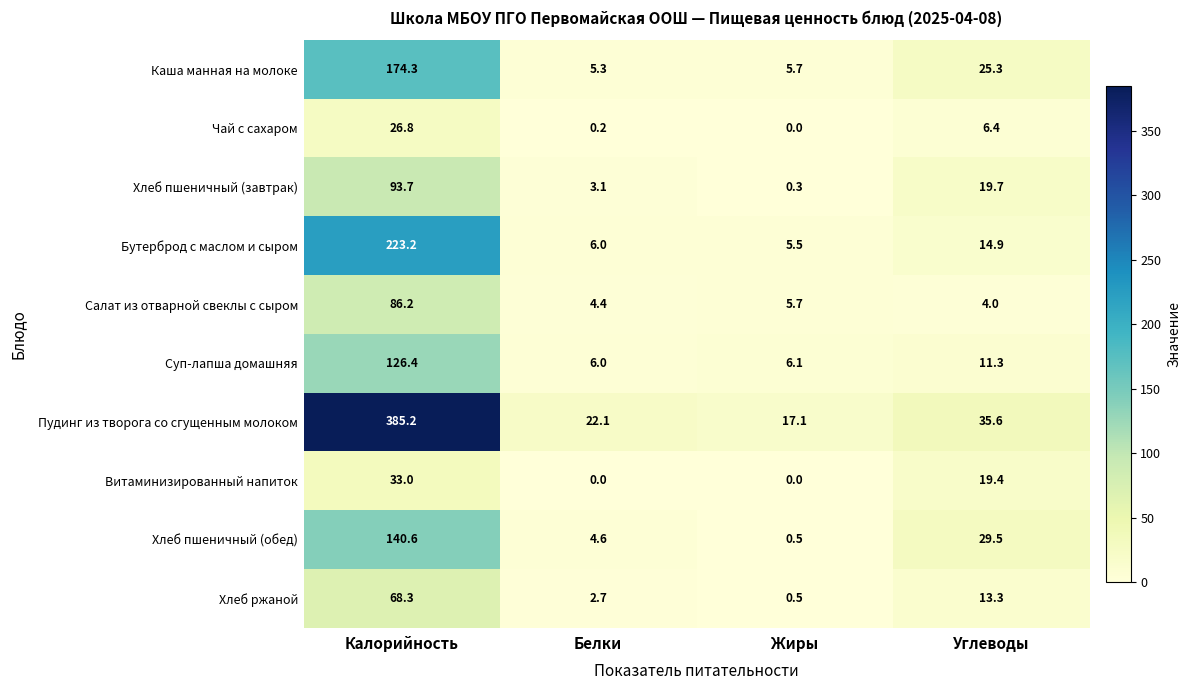

Is it true that Хлеб ржаной equals 1.2 at Белки?

False